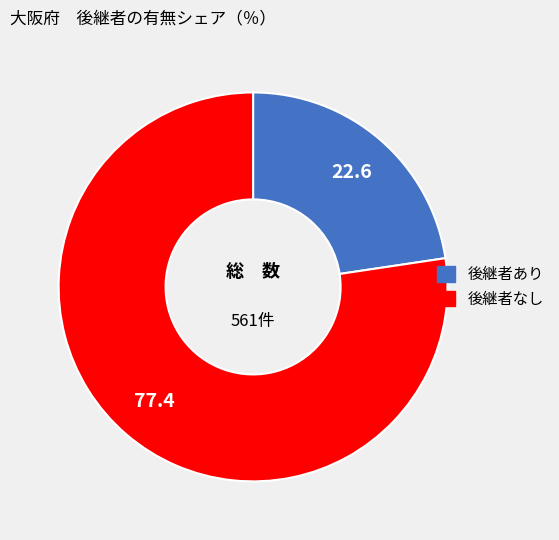

Is the sum of 後継者あり and 後継者なし greater than half?

Yes